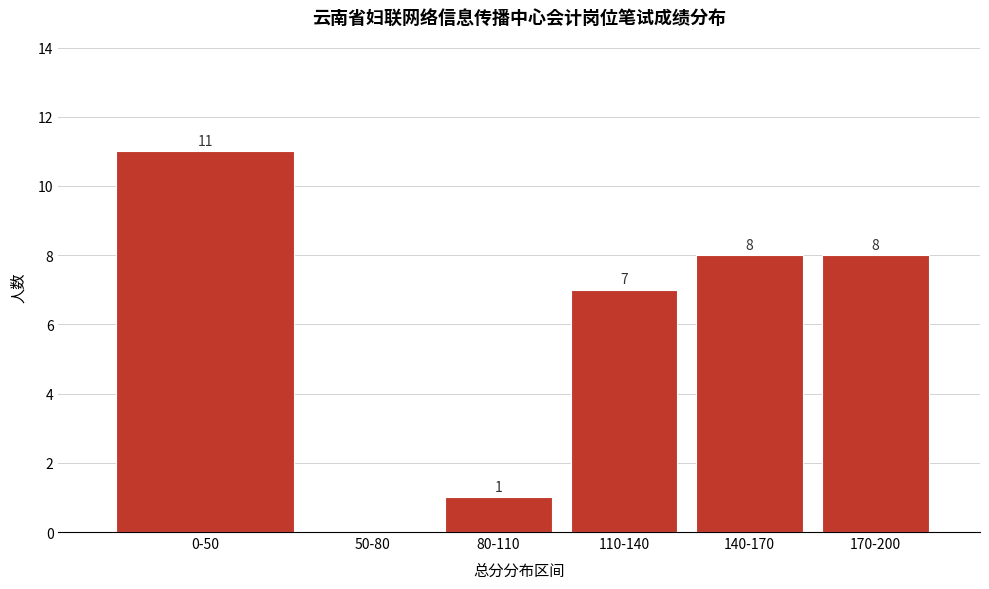

Reading left to right, list all the values displayed in this chart.

0-50=11	50-80=0	80-110=1	110-140=7	140-170=8	170-200=8